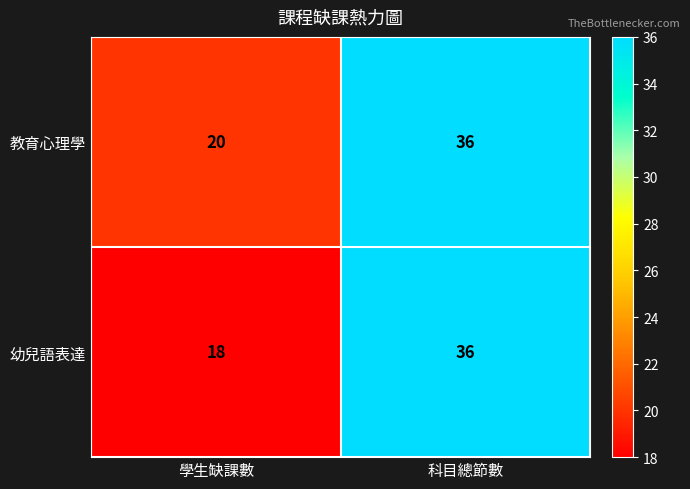

Is the value of 幼兒語表達 at 學生缺課數 greater than the value of 教育心理學 at 學生缺課數?

No